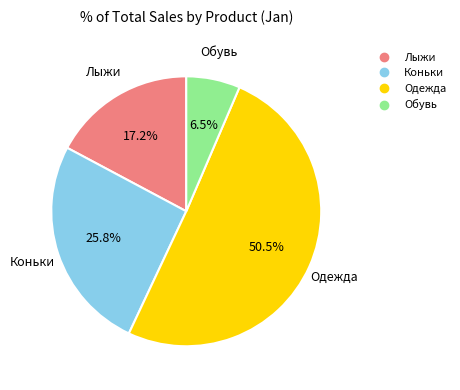

Approximately how many times larger is the value at Коньки compared to Лыжи?

1.5